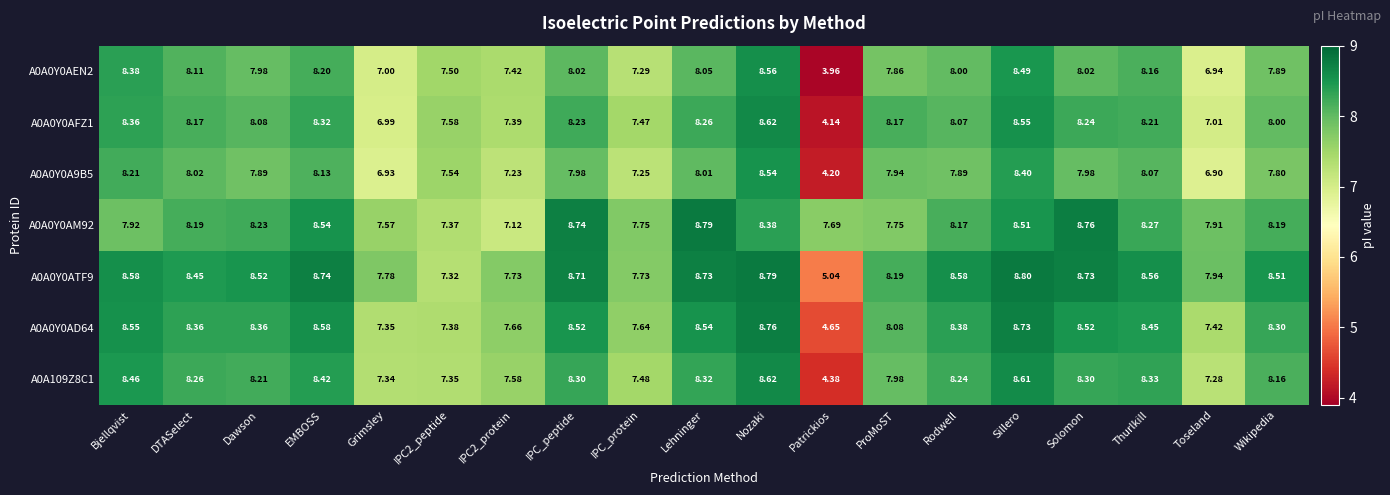

Which category has the highest value across all series?

Sillero